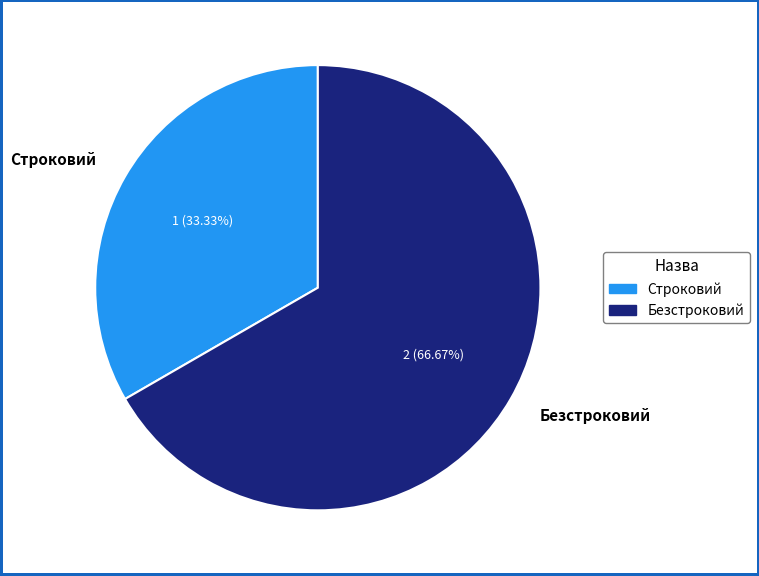

What percentage do Безстроковий and Строковий together represent?

100.0%